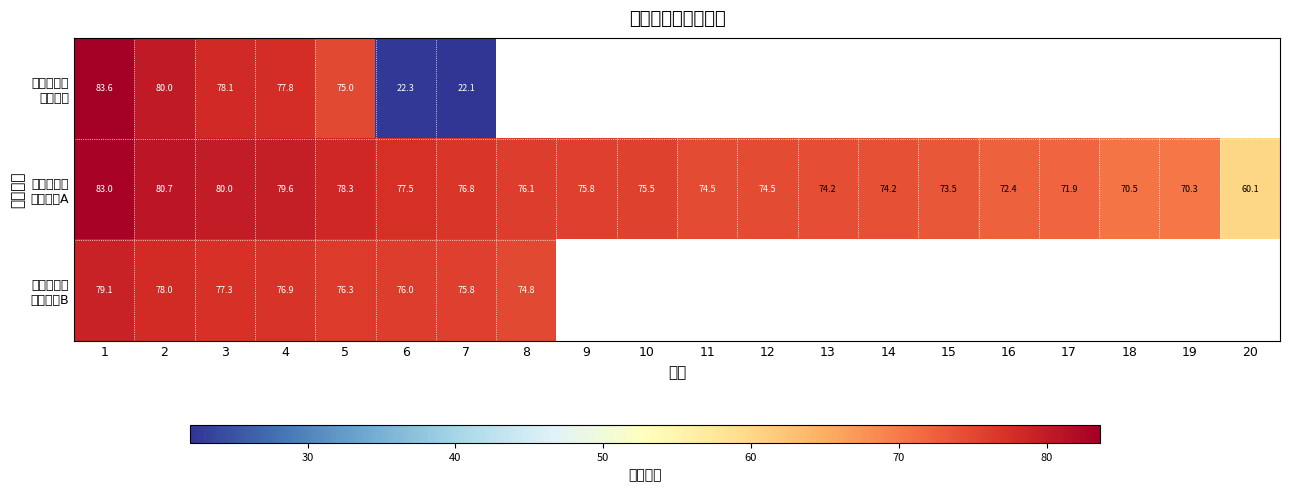

What is the difference between the highest and lowest values at 6?

55.2